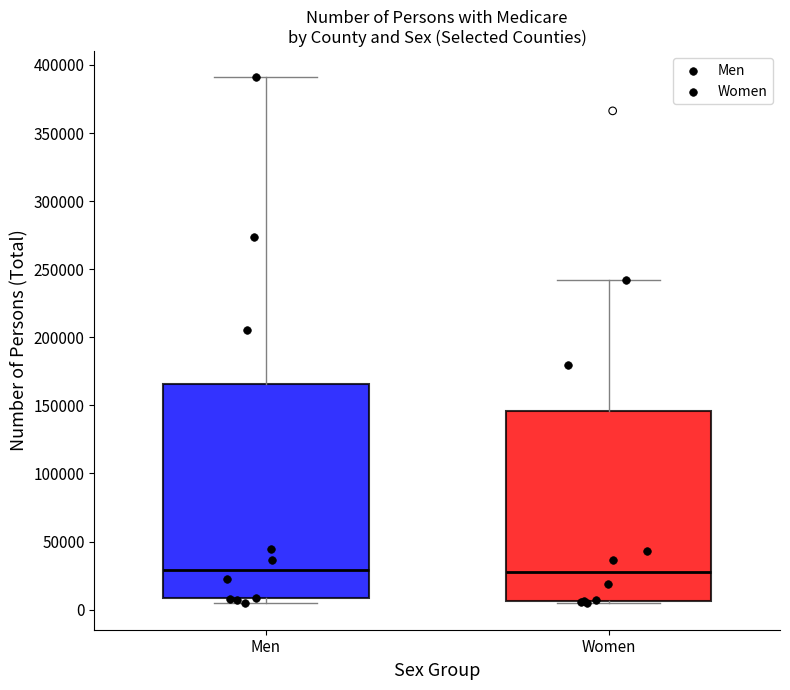

Reading left to right, transcribe this box plot: for each box, give where its median line is, the range the box spans, and where its two whiskers end, as read against the y-axis. The values are not printed on the chart, so give them approximately, as read against the axis.

Men: median 30000, box 10000 to 165000, whiskers 5000 to 390000
Women: median 30000, box 5000 to 145000, whiskers 5000 (just below the box's lower edge) to 240000